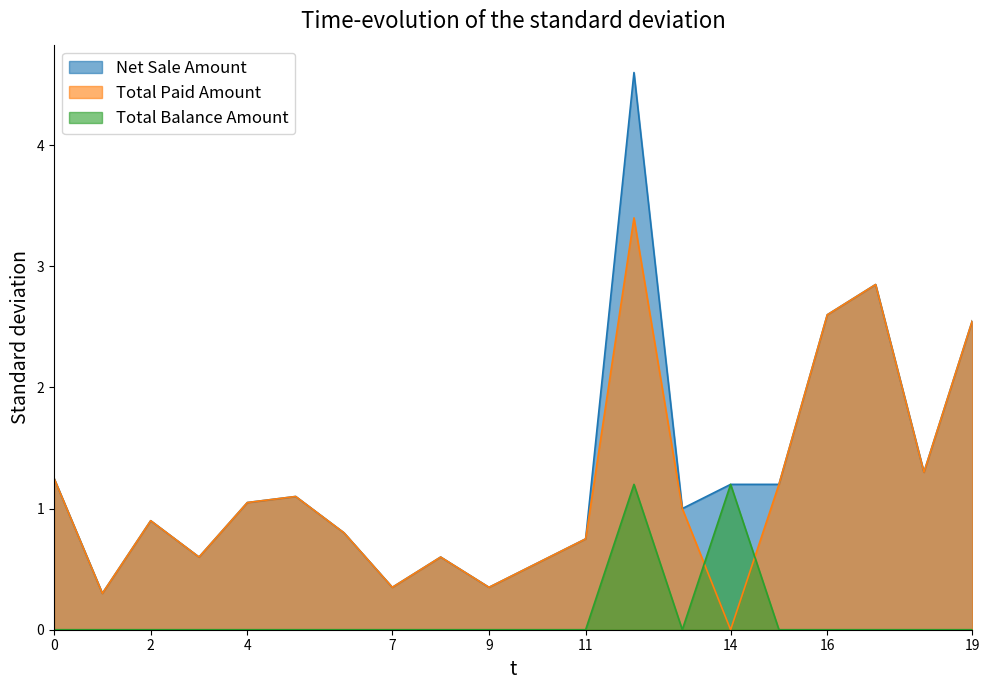

Where does the Total Paid Amount series first go above 1?

0